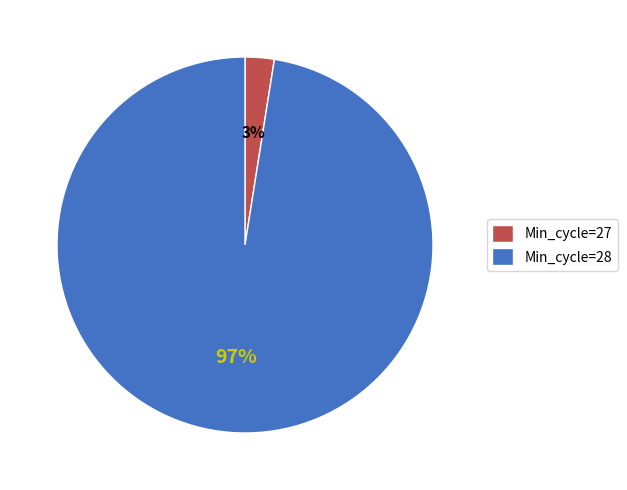

Does Min_cycle=28 account for over 50% of the chart?

Yes